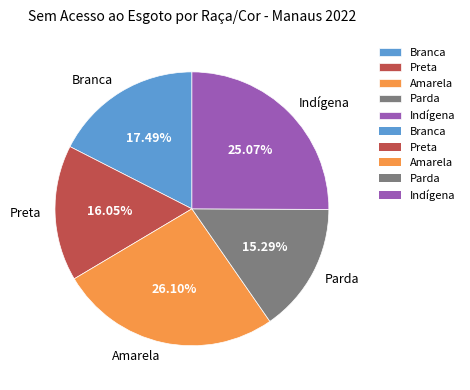

Does Amarela represent more than half of the total?

No